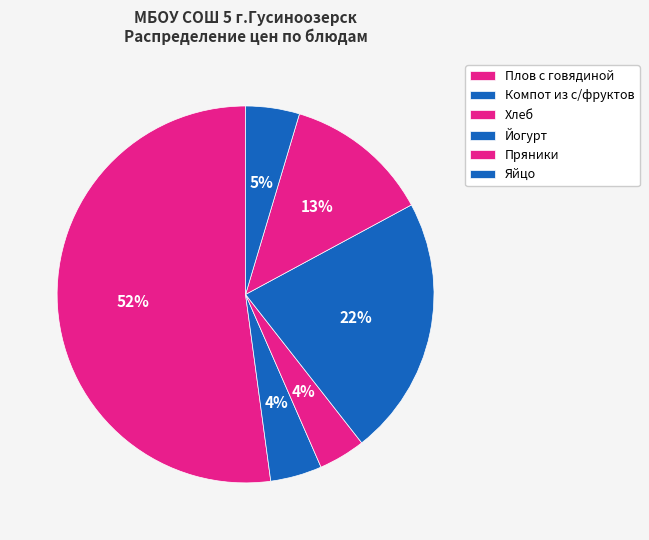

How many segments does this pie chart have?

6